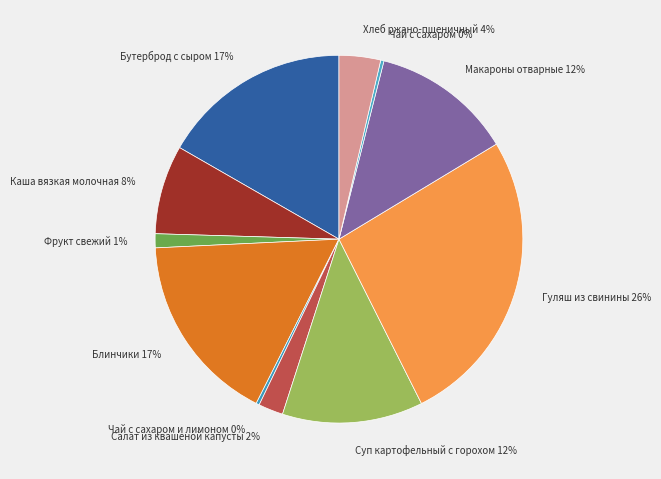

What is the largest slice in the pie chart?

Гуляш из свинины